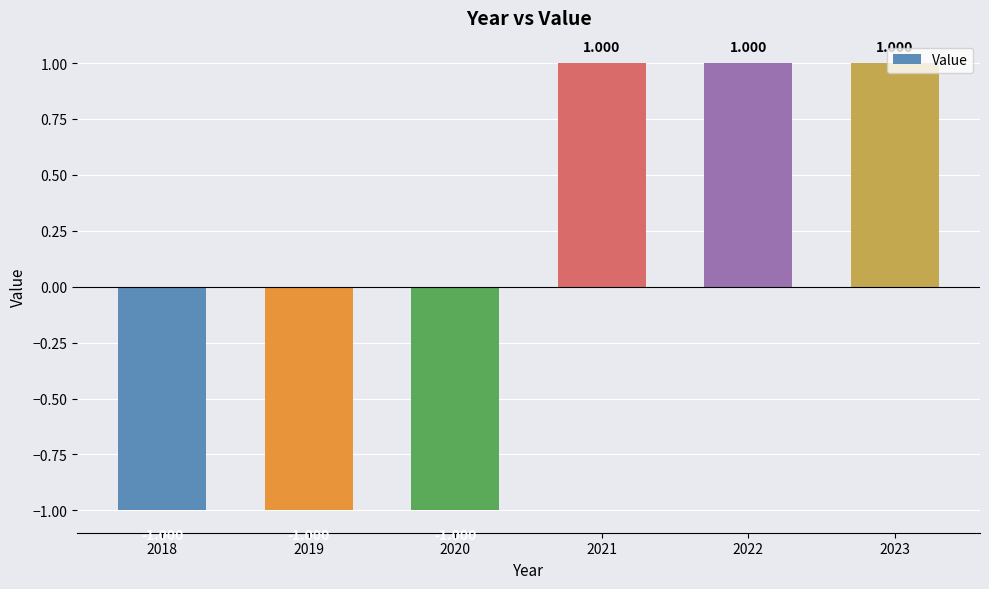

What is the difference between the maximum and minimum values?

2